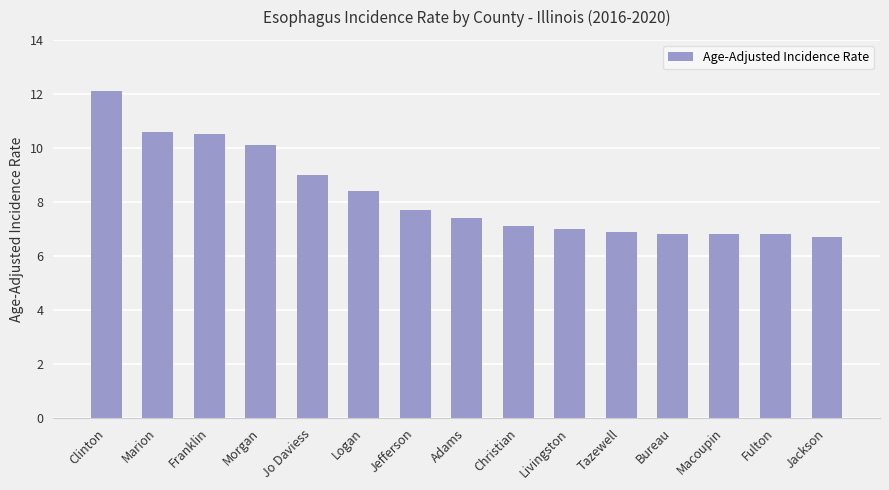

Does the chart contain any negative values?

No